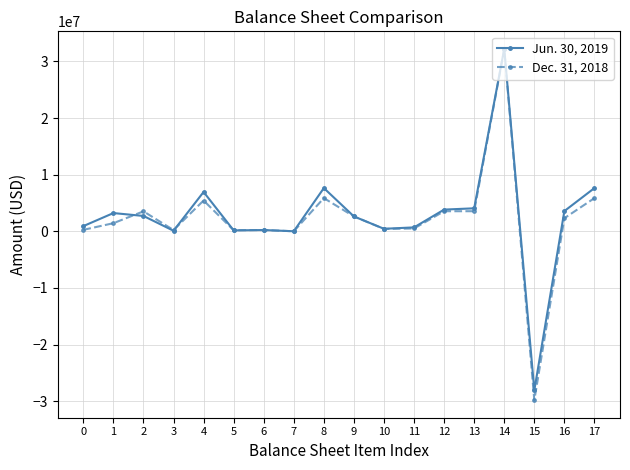

At which category does Dec. 31, 2018 reach its first local valley?

3